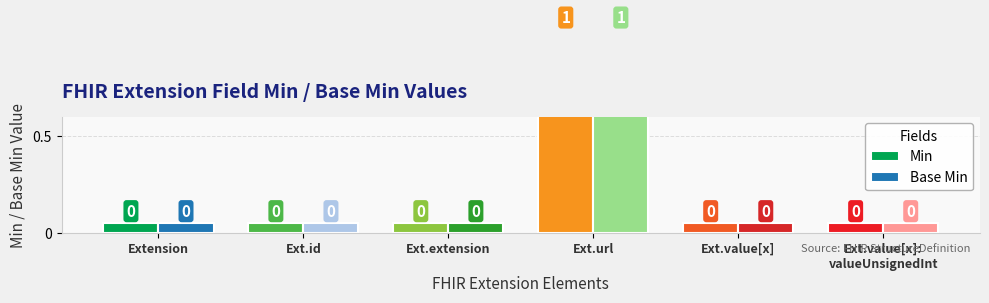

How many series are shown in this chart?

2